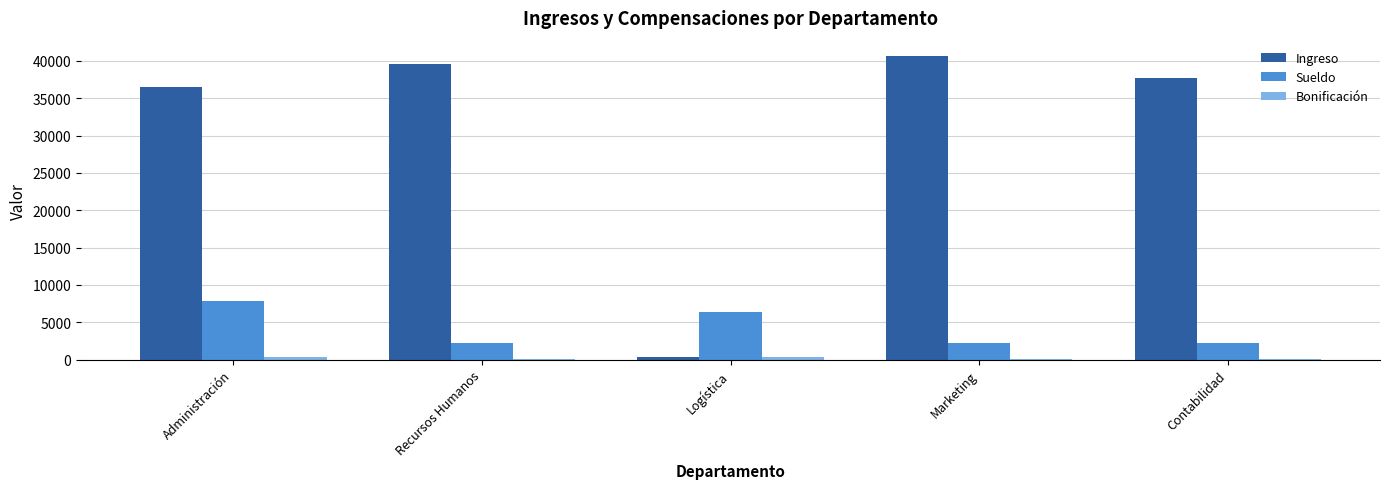

At which label is Ingreso closest to 20521?

Administración